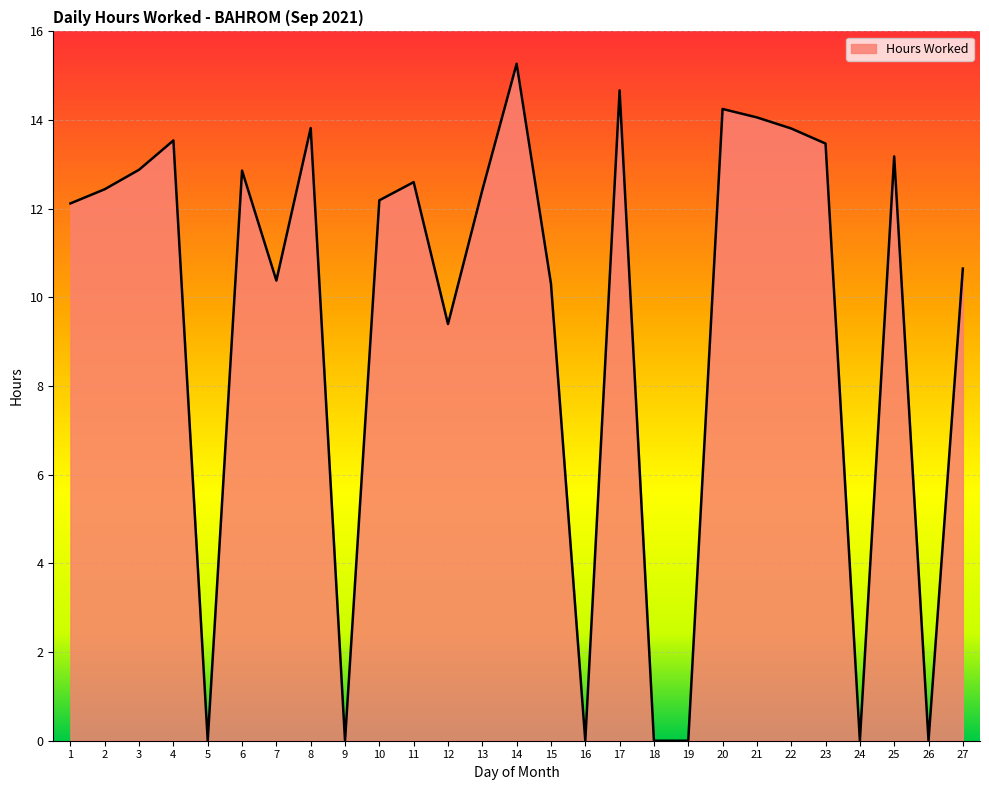

The value at 3 is 12.9. True or false?

True